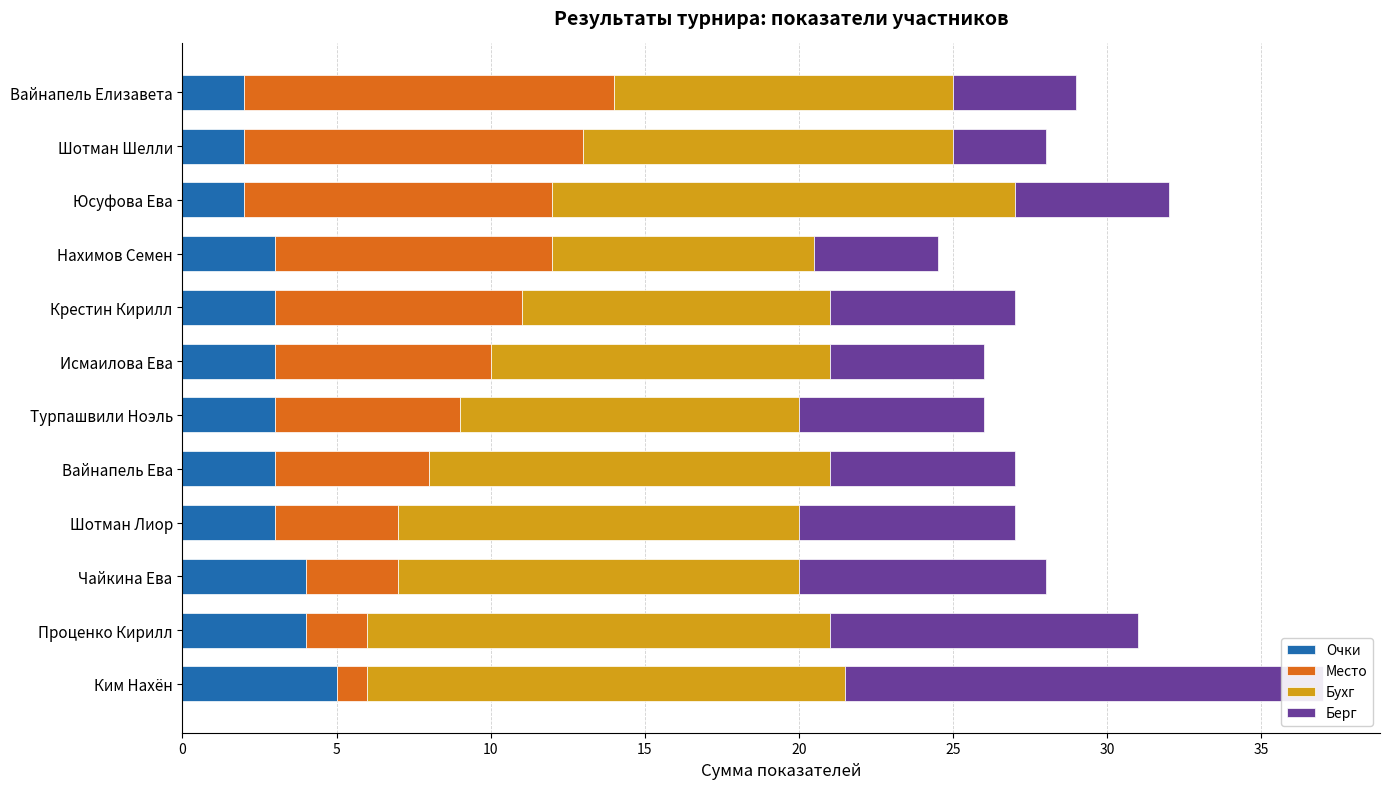

Count the number of data series in this chart.

4